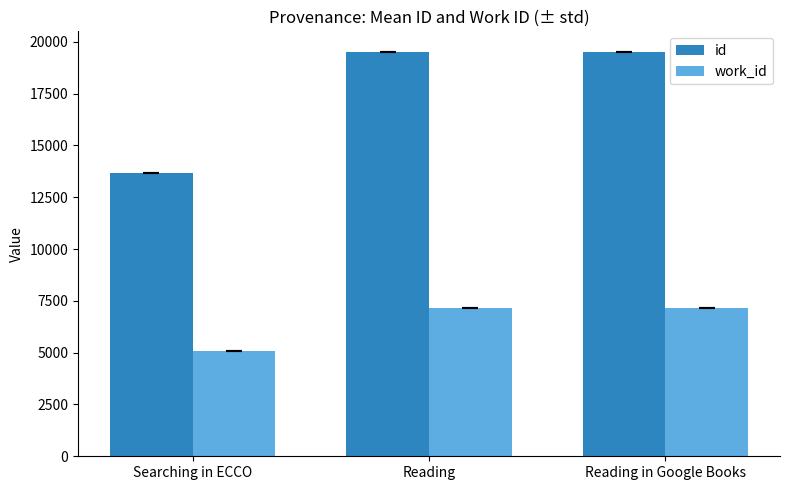

What is the maximum value shown in the chart?

19523.0